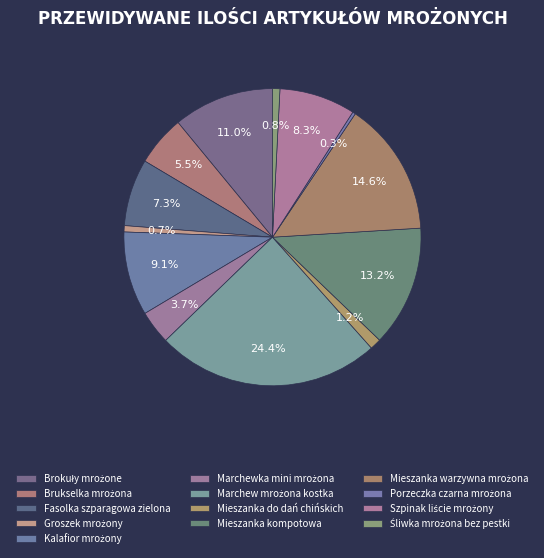

Do Marchewka mini mrożona and Mieszanka kompotowa together represent more than half of the pie?

No